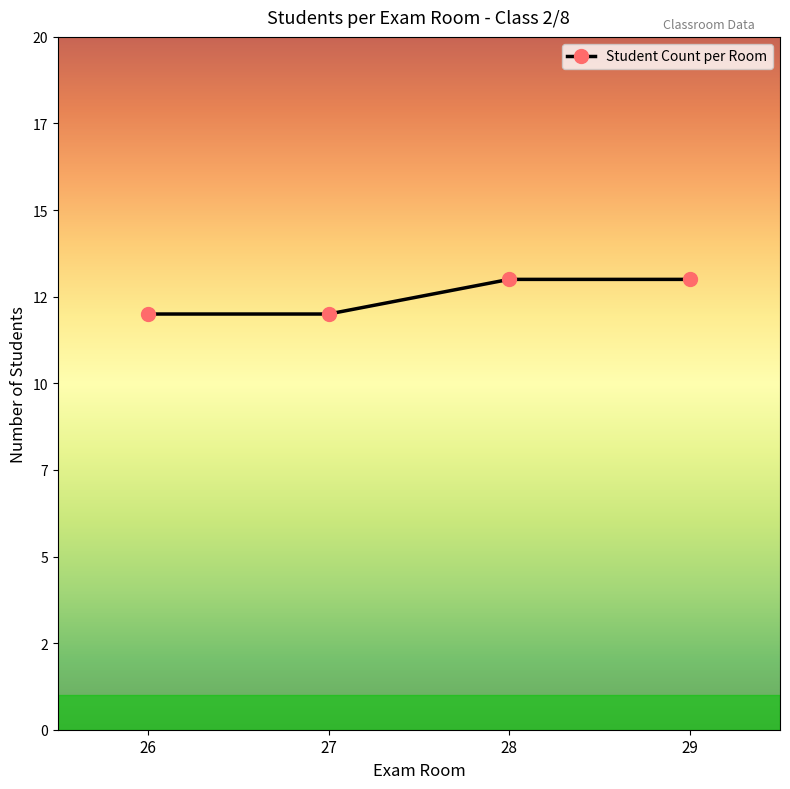

Reading left to right, extract all data points from this chart.

26=12	27=12	28=13	29=13